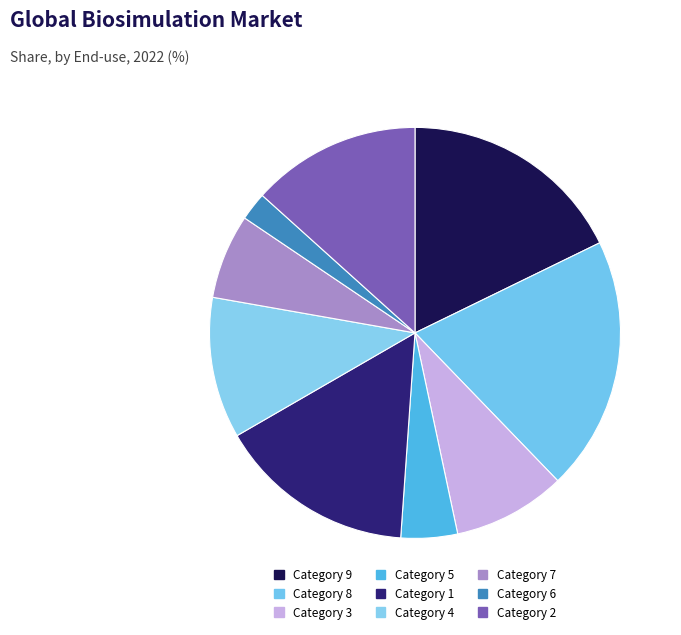

What is the smallest slice in the pie chart?

6